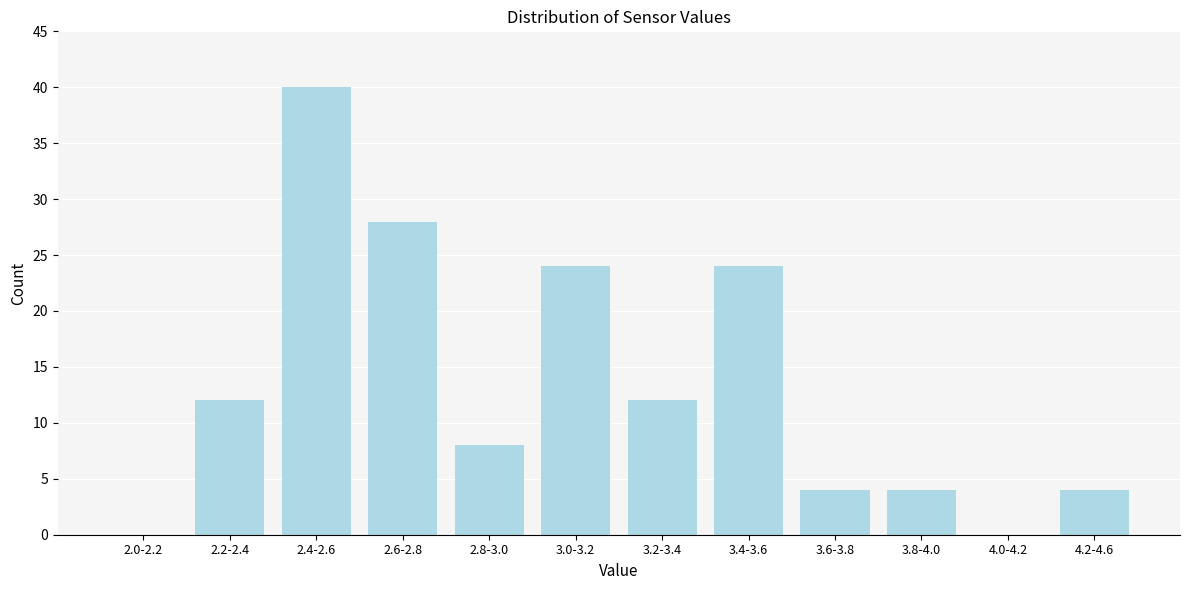

Reading left to right, what are all the values shown in this chart?

2.0-2.2=0	2.2-2.4=12	2.4-2.6=40	2.6-2.8=28	2.8-3.0=8	3.0-3.2=24	3.2-3.4=12	3.4-3.6=24	3.6-3.8=4	3.8-4.0=4	4.0-4.2=0	4.2-4.6=4